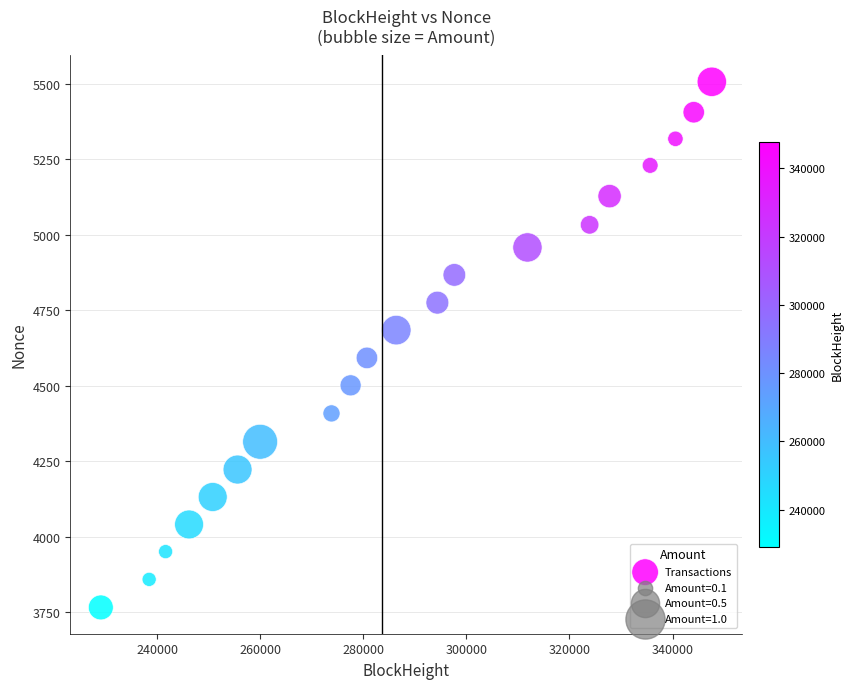

What is the range of Y values (max minus min)?

1742